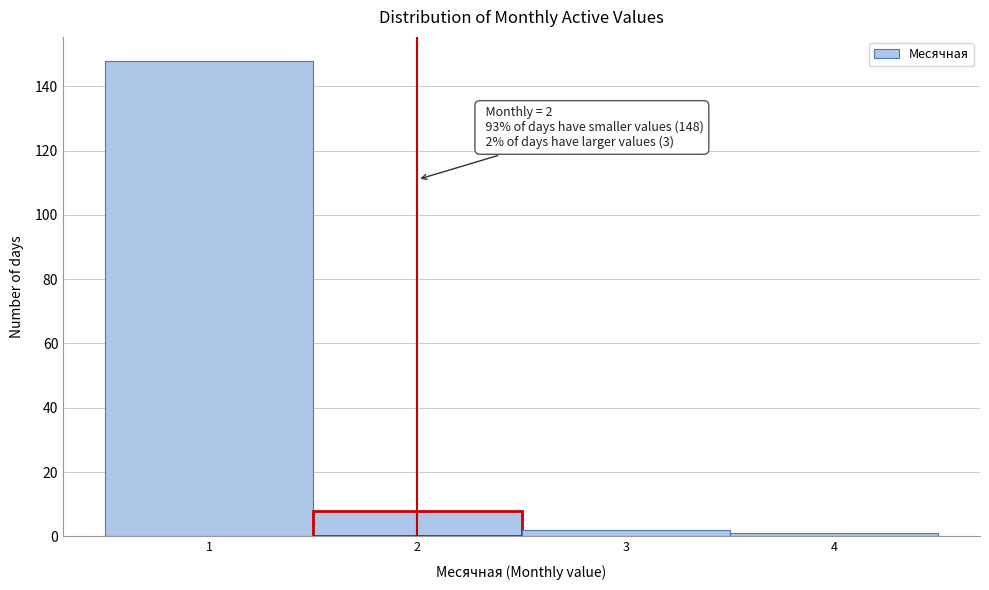

Over which range of the x-axis is the bar tallest?

0.5 to 1.5